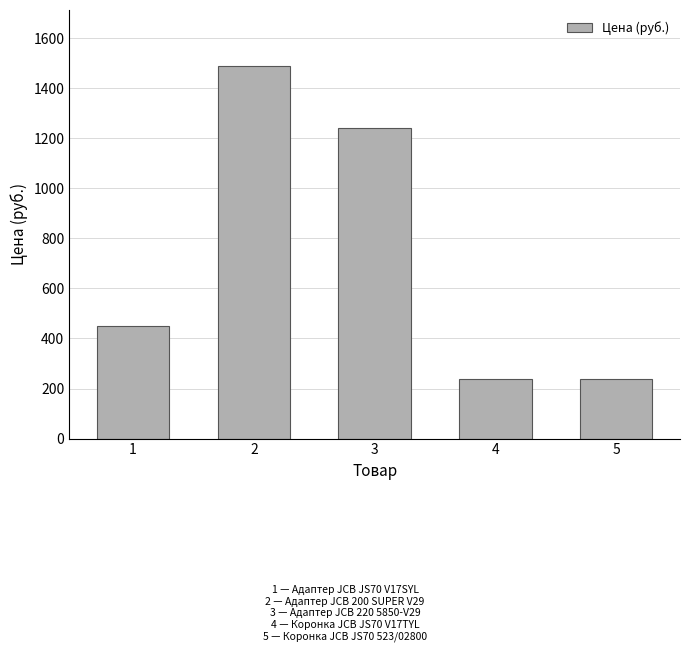

At which label is the value closest to 865?

3